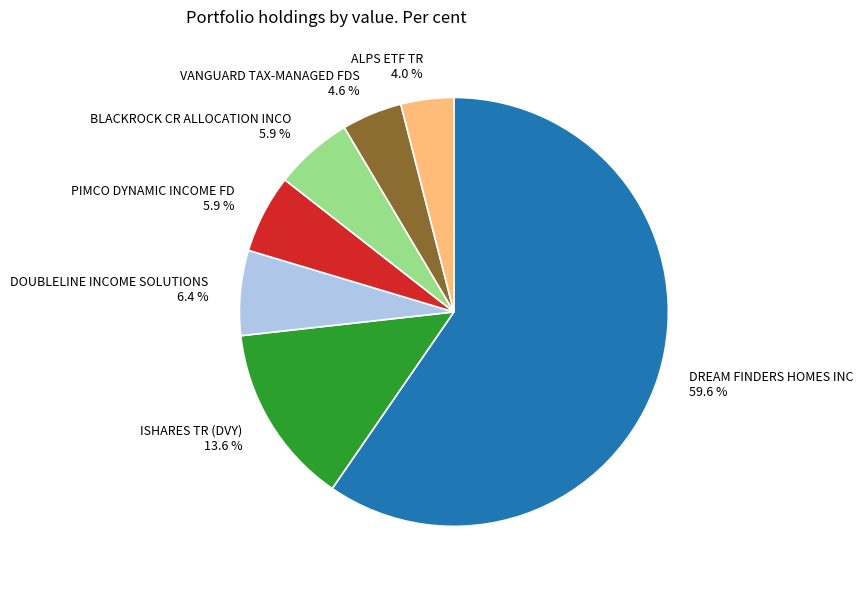

How many segments does this pie chart have?

7